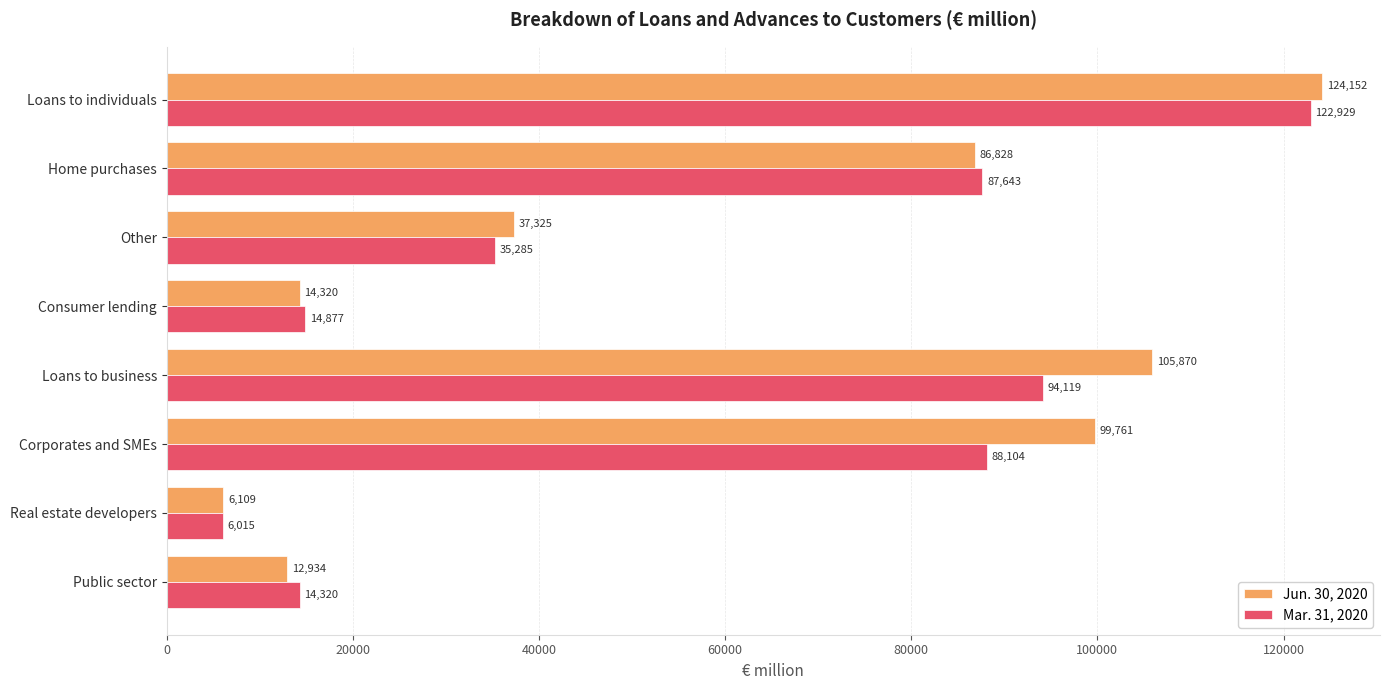

Which series changed the most between Loans to individuals and Public sector?

Jun. 30, 2020